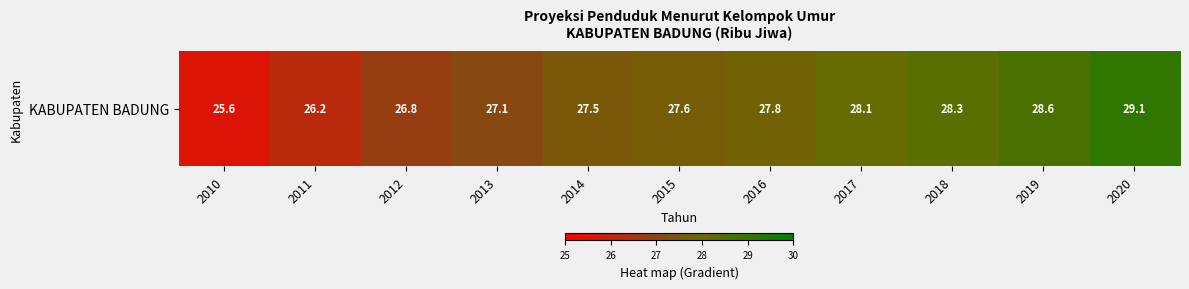

What is the smallest value displayed?

25.6